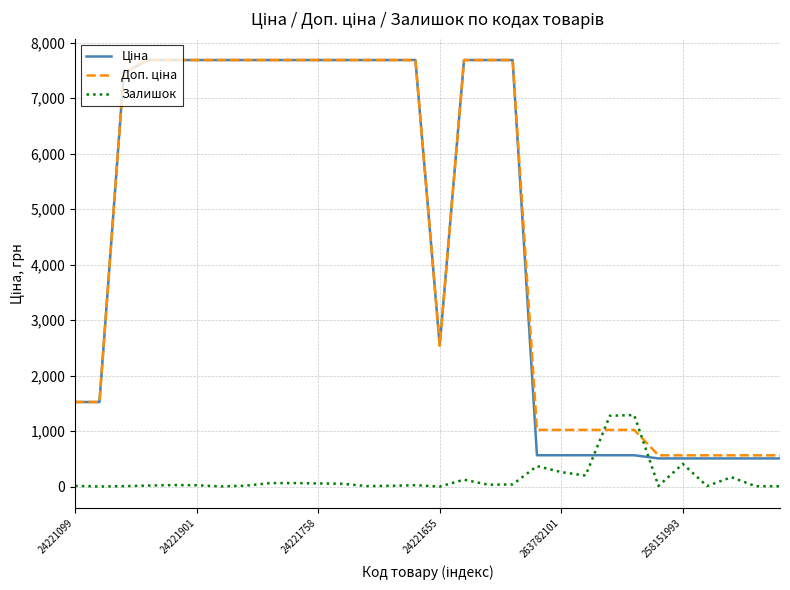

What is the greatest value displayed?

7688.0